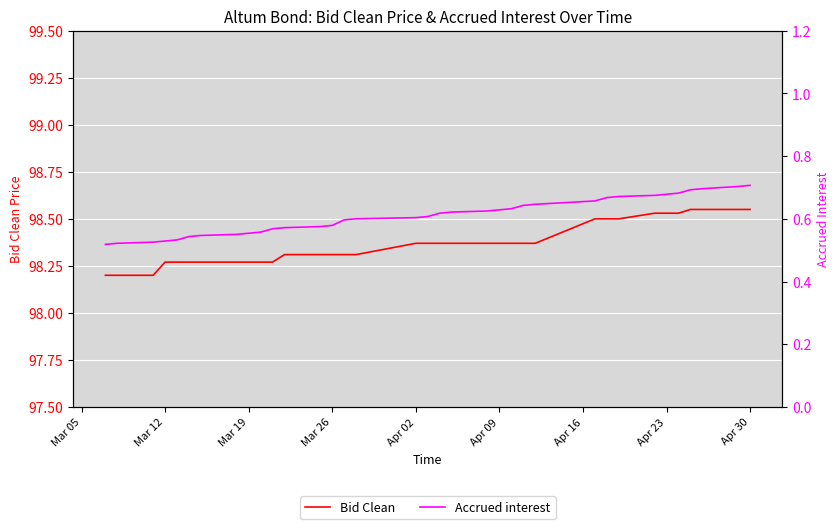

True or false: Accrued interest has more than 2 interior local peaks.

False